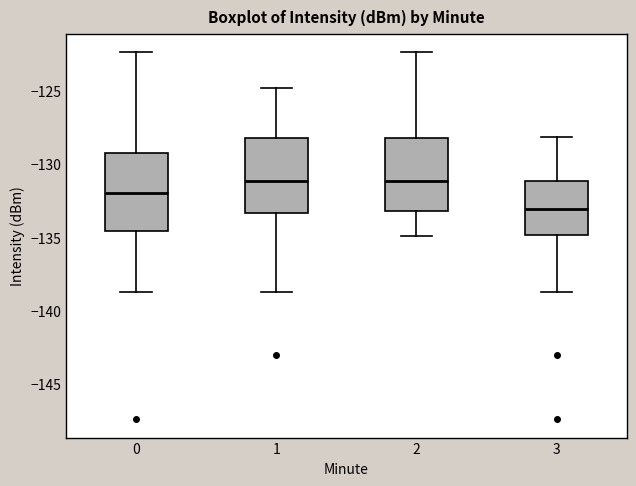

Where does the lower whisker of the box at x = 1 end on the y-axis? The values are not printed on the chart, so give them approximately, as read against the axis.

-138.5